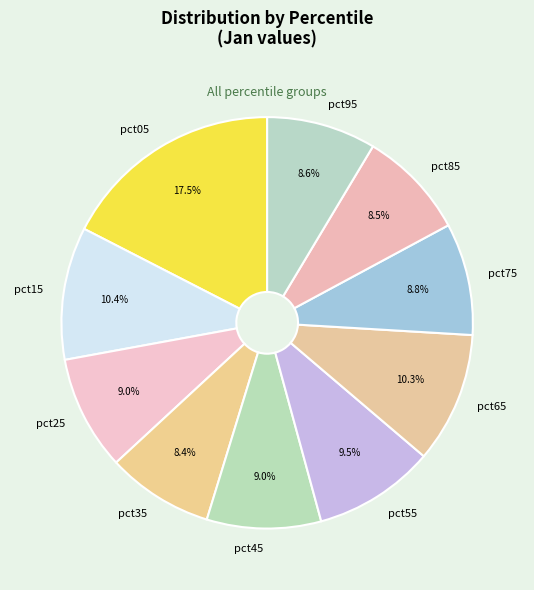

Between pct95 and pct15, which is larger?

pct15